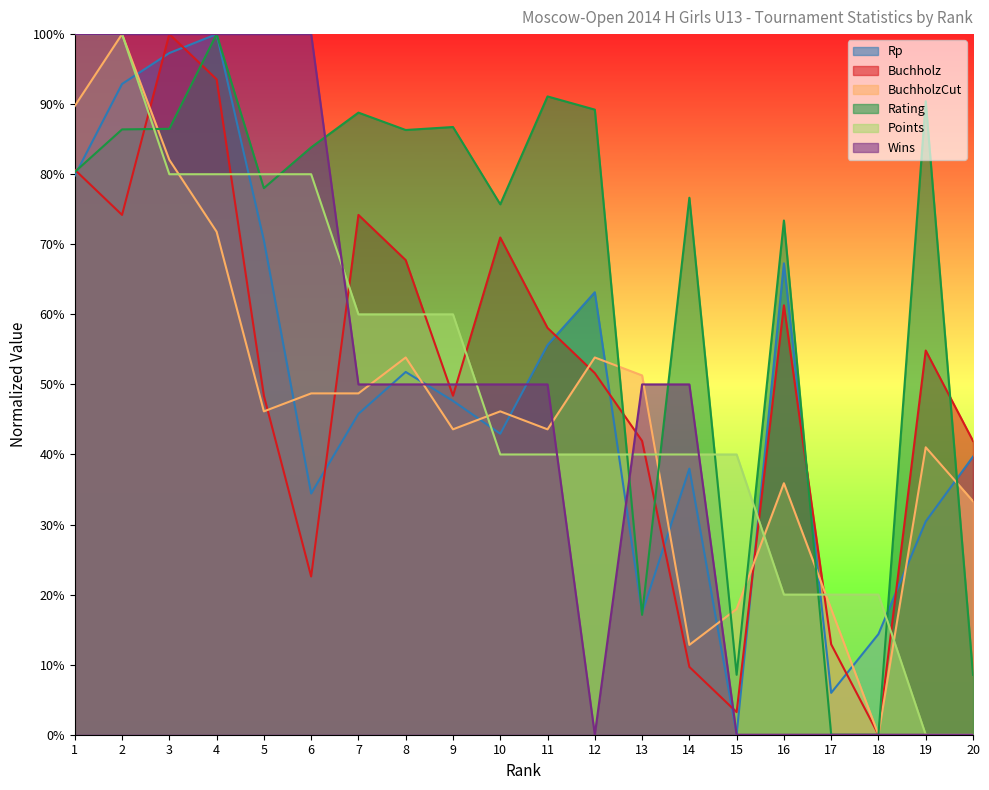

How many intersections are there between Rp and BuchholzCut?

13